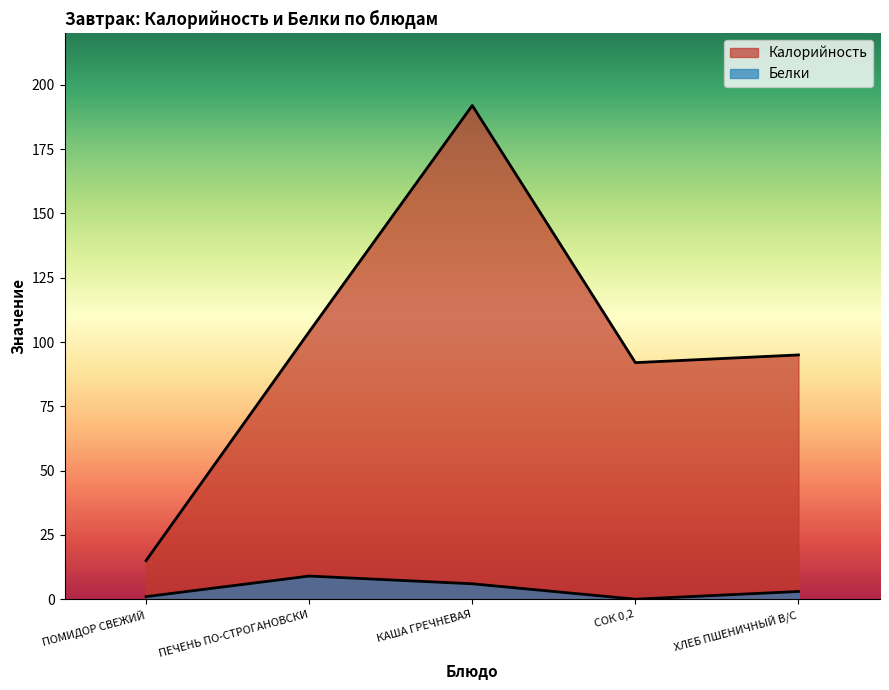

At which category does Белки reach its first local peak?

ПЕЧЕНЬ ПО-СТРОГАНОВСКИ